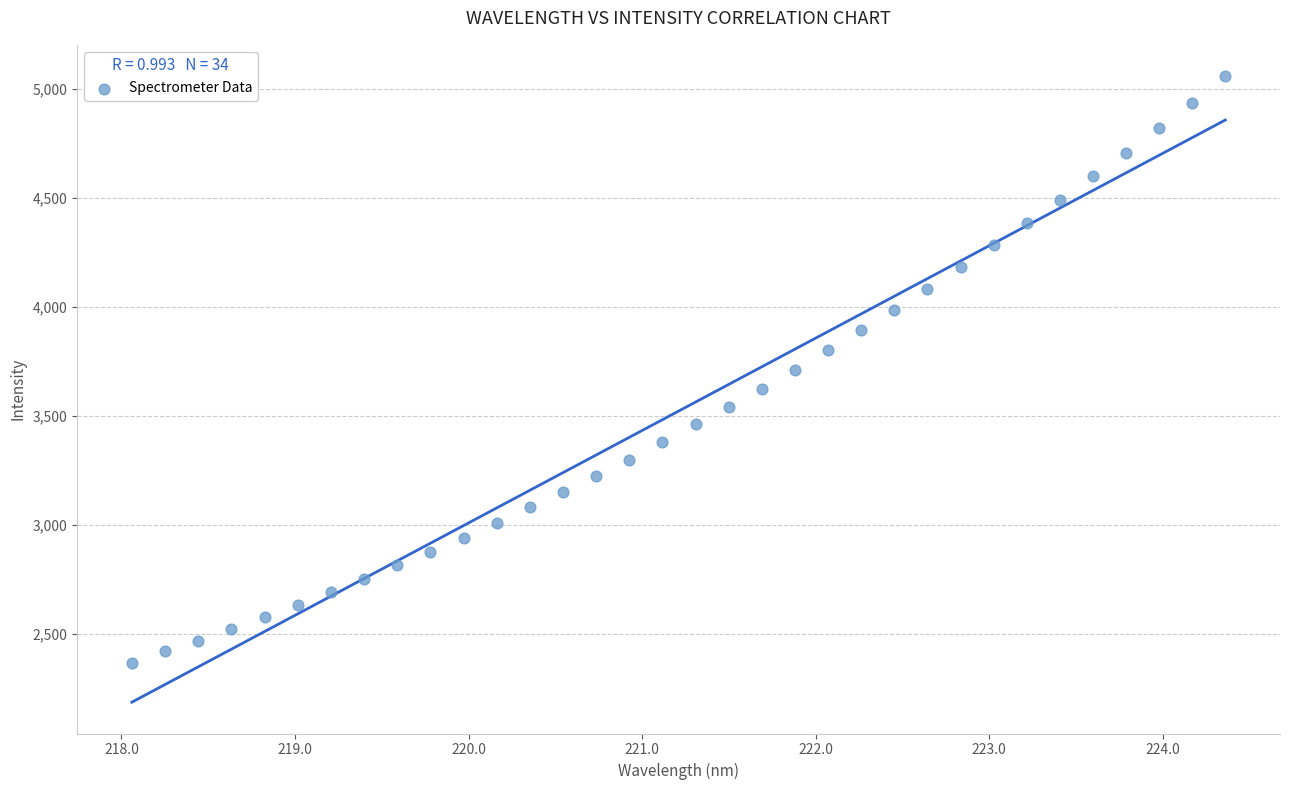

What is the range of X values (max minus min)?

6.3